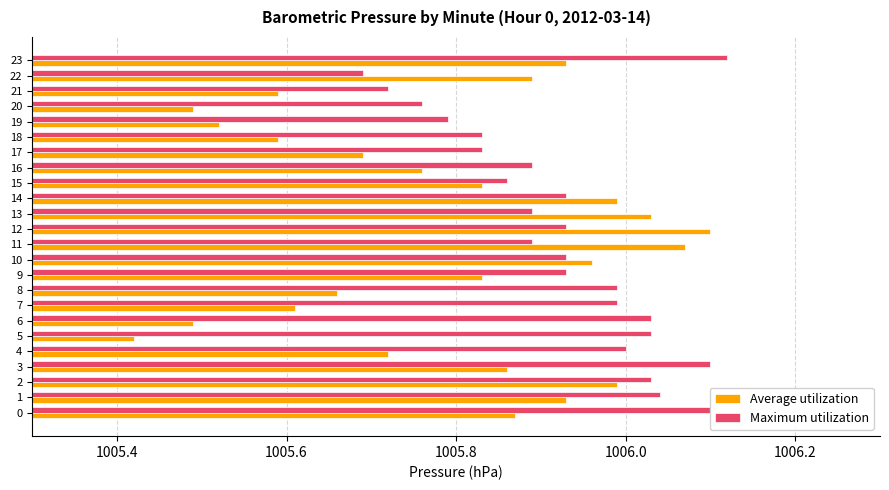

What are all the series names shown in the legend?

Average utilization, Maximum utilization